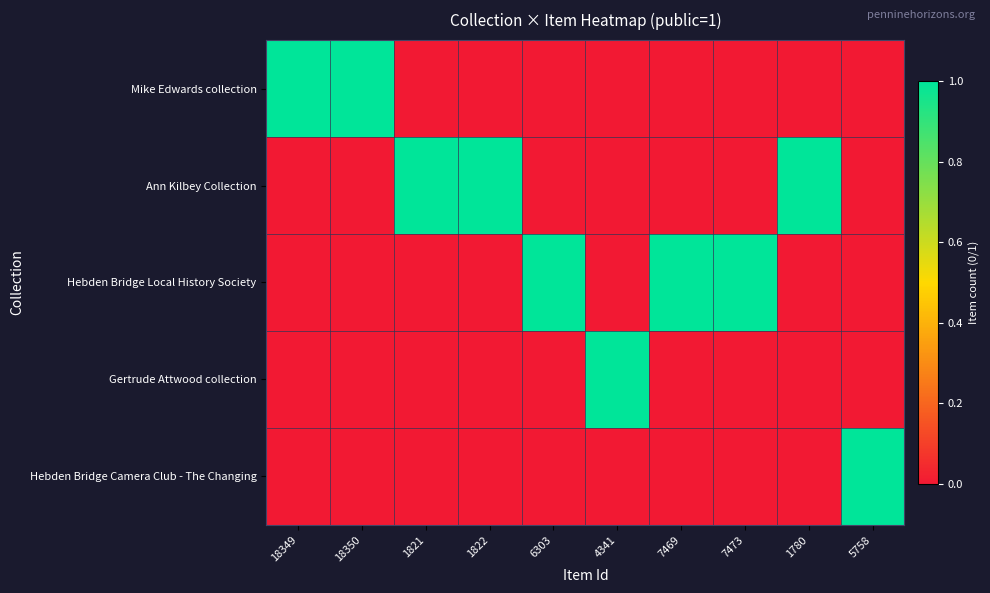

What is the total value across all series at 18349?

1